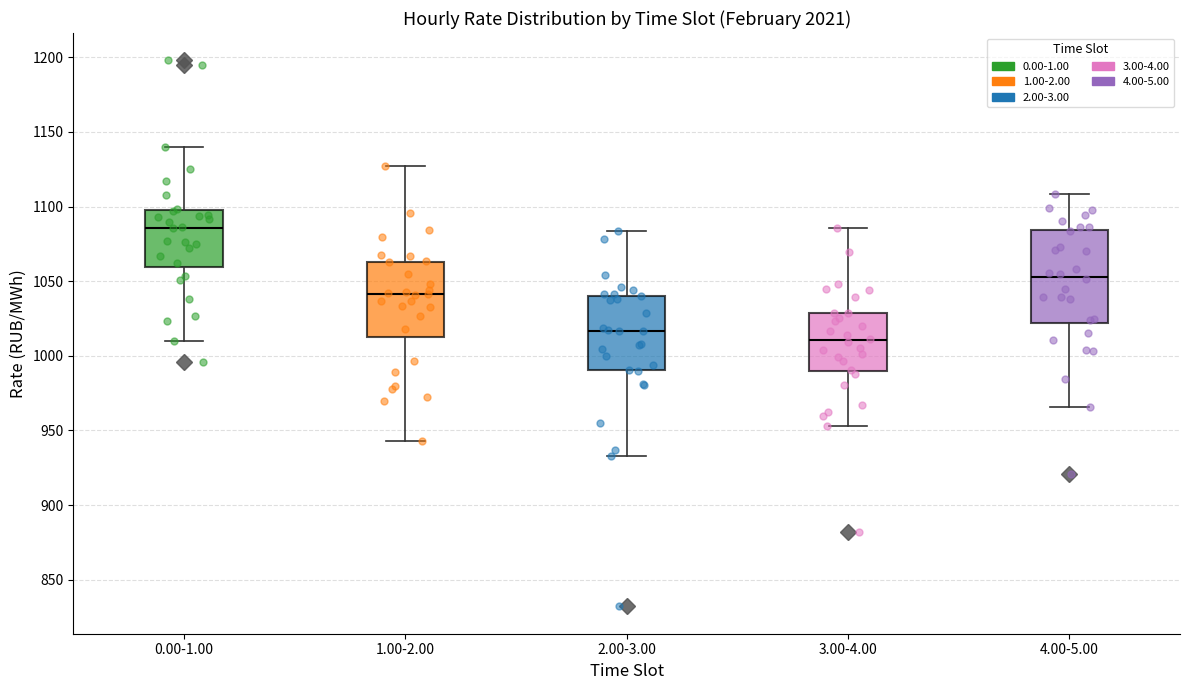

Which box's median line is the lowest?

3.00-4.00